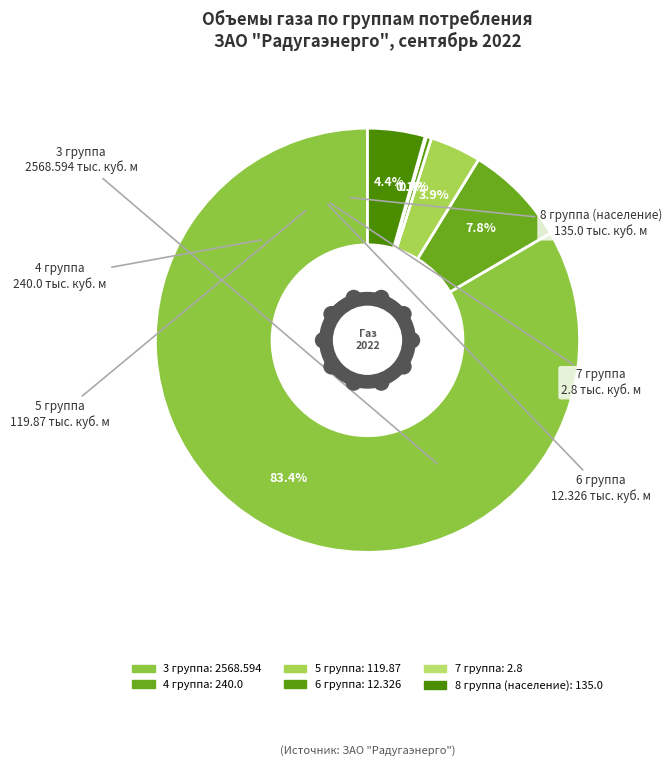

The 7 группа slice represents 1% of the pie. True or false?

False